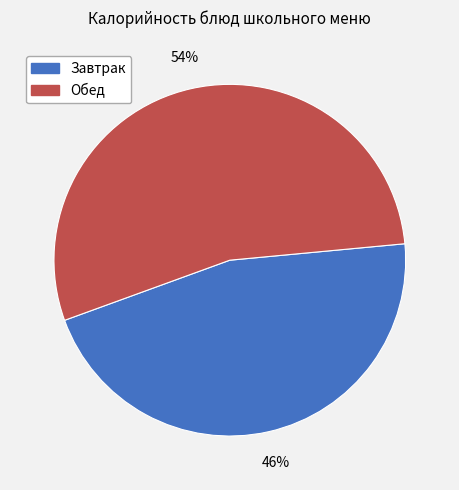

Is there a majority slice in this chart?

Yes